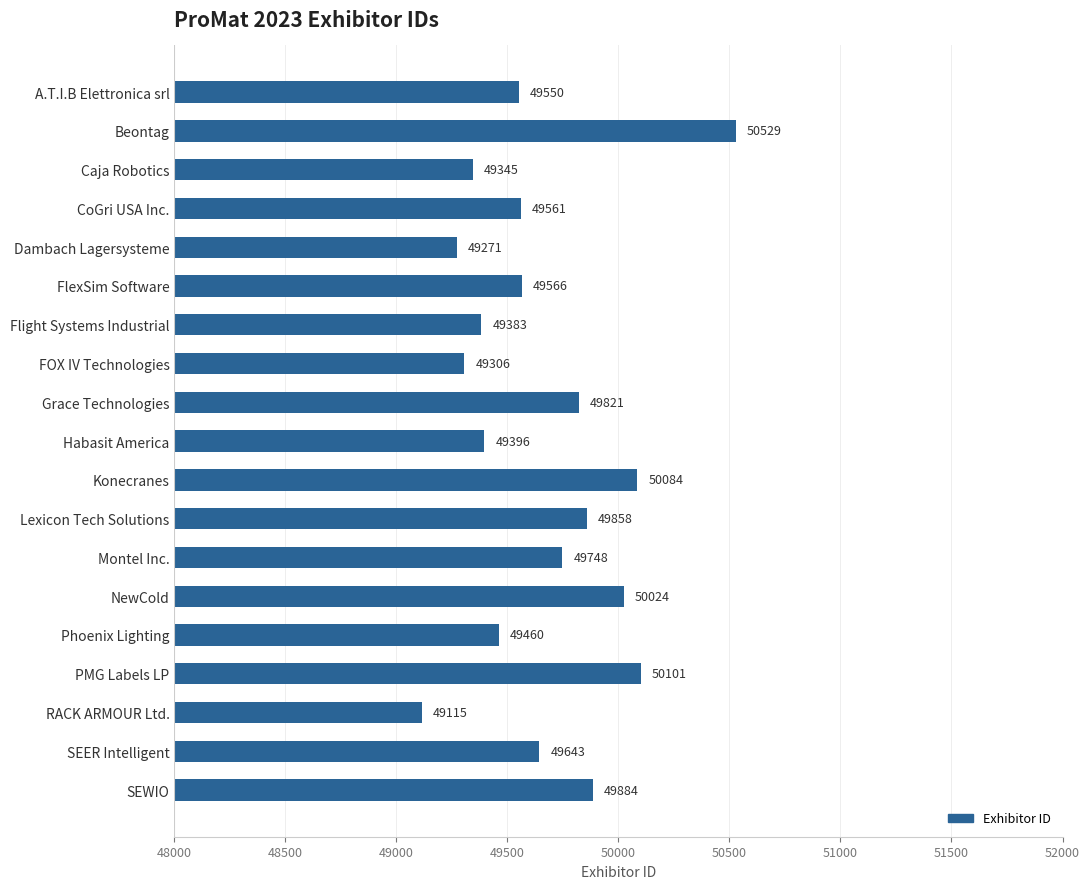

How many bars are there in total?

19